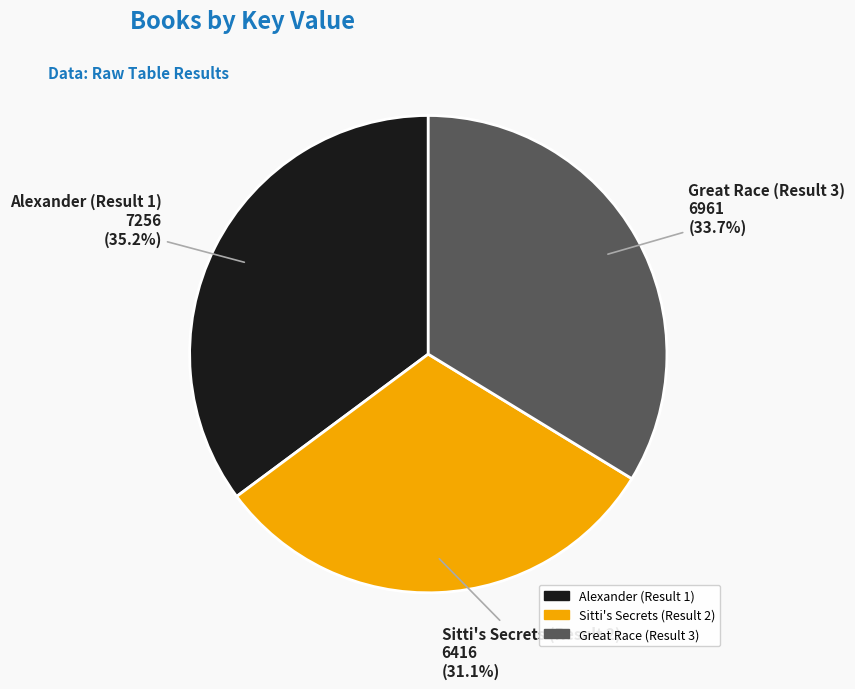

To the nearest percent, what is the difference between the Great Race (Result 3) and Sitti's Secrets (Result 2) slice percentages?

3%